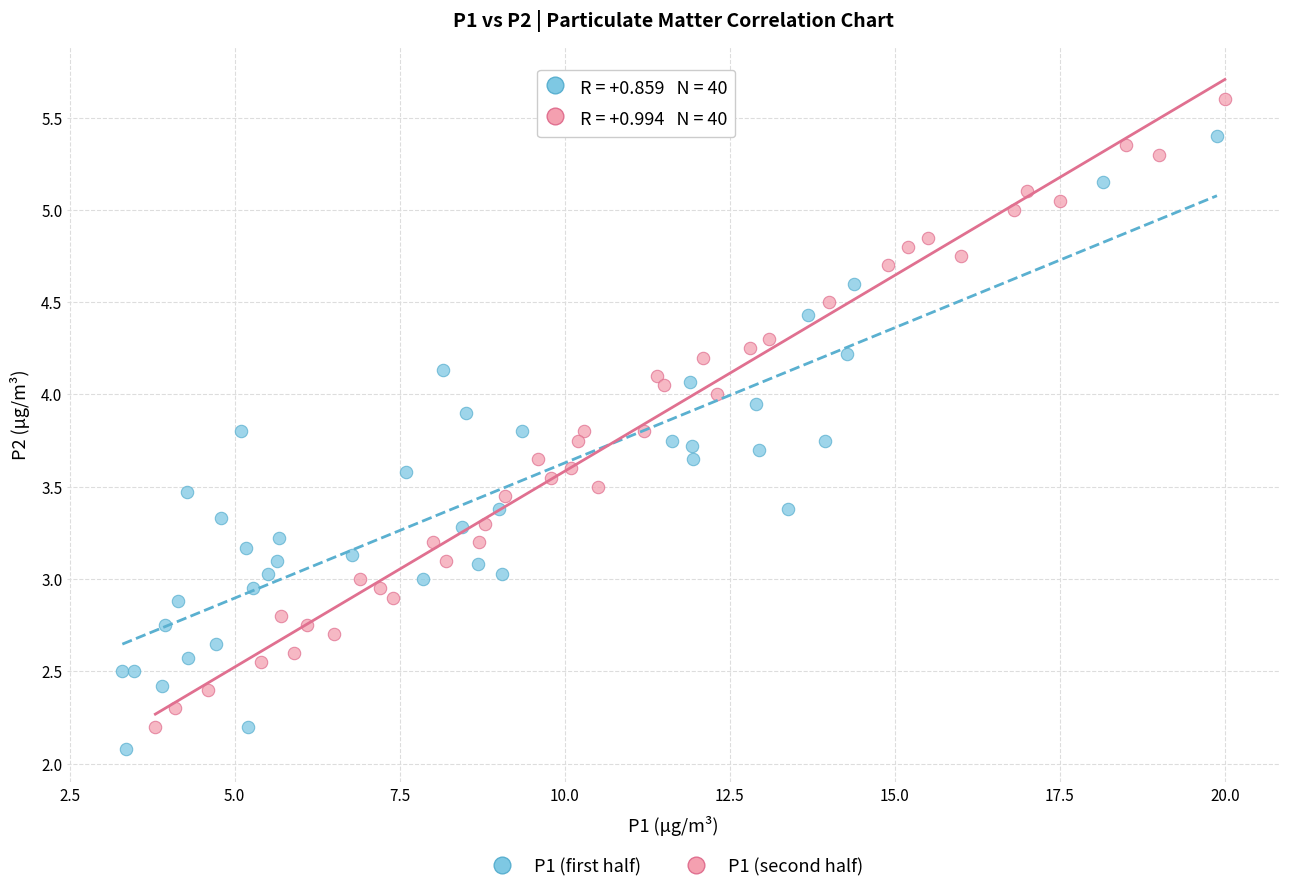

What are all the series names shown in the legend?

P1 (first half), P1 (second half)